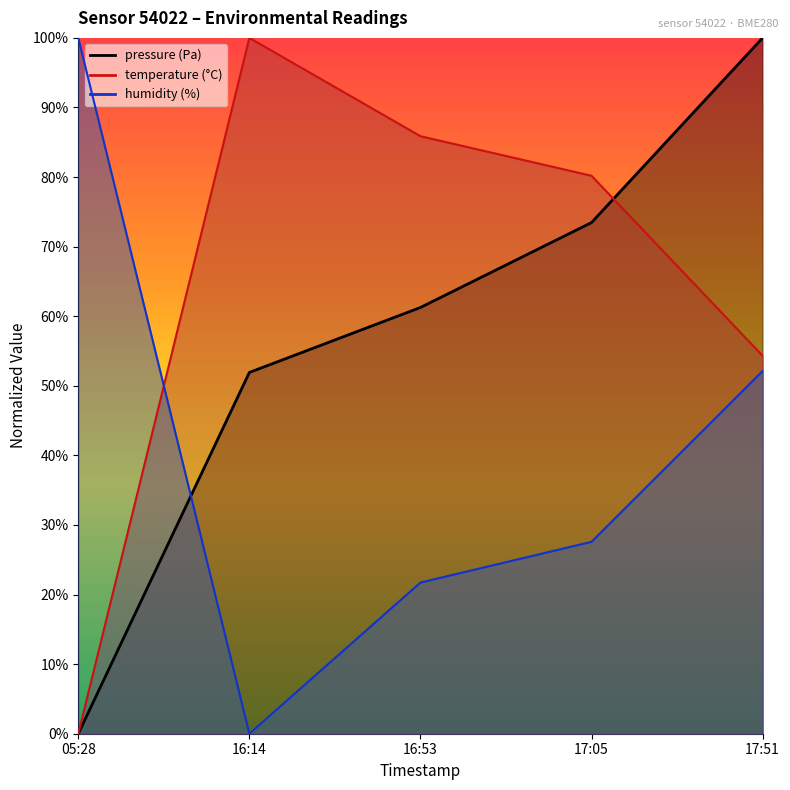

How many values in the humidity series are below 27?

2